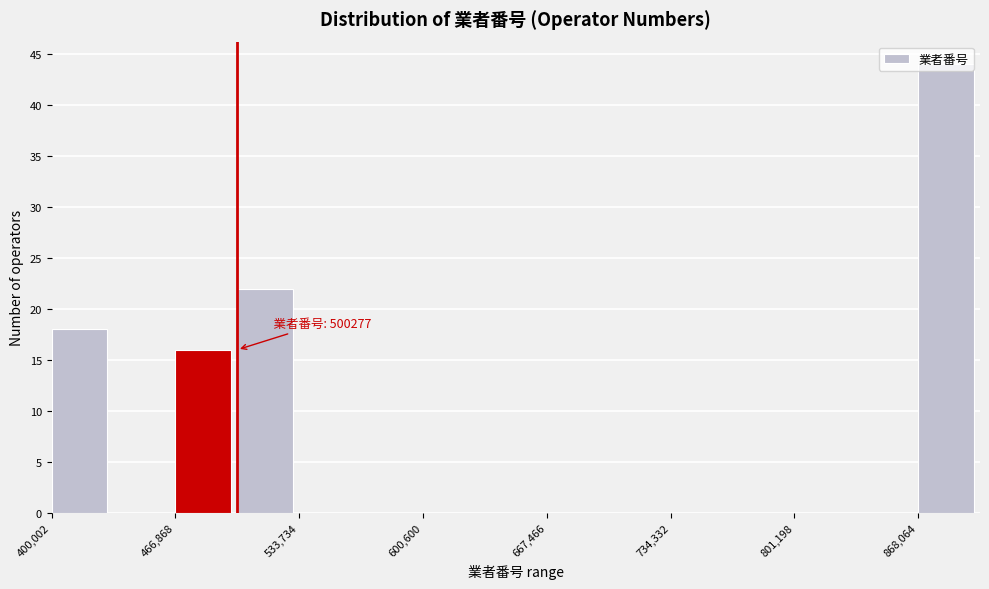

Around what value on the x-axis is the tallest bar? Give the approximate position of its centre, as read against the axis.

880000